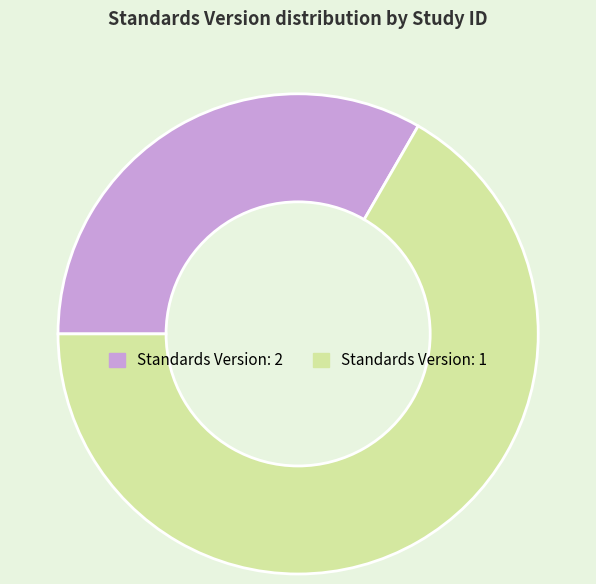

Which category accounts for the majority?

Standards Version: 1